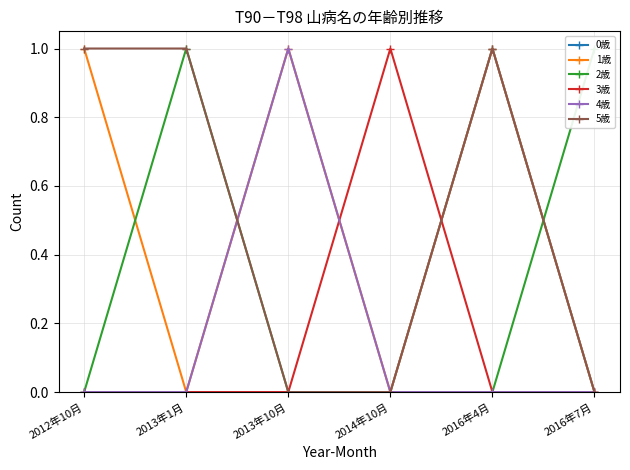

What is the difference between the maximum and minimum values in the 0歳 series?

1